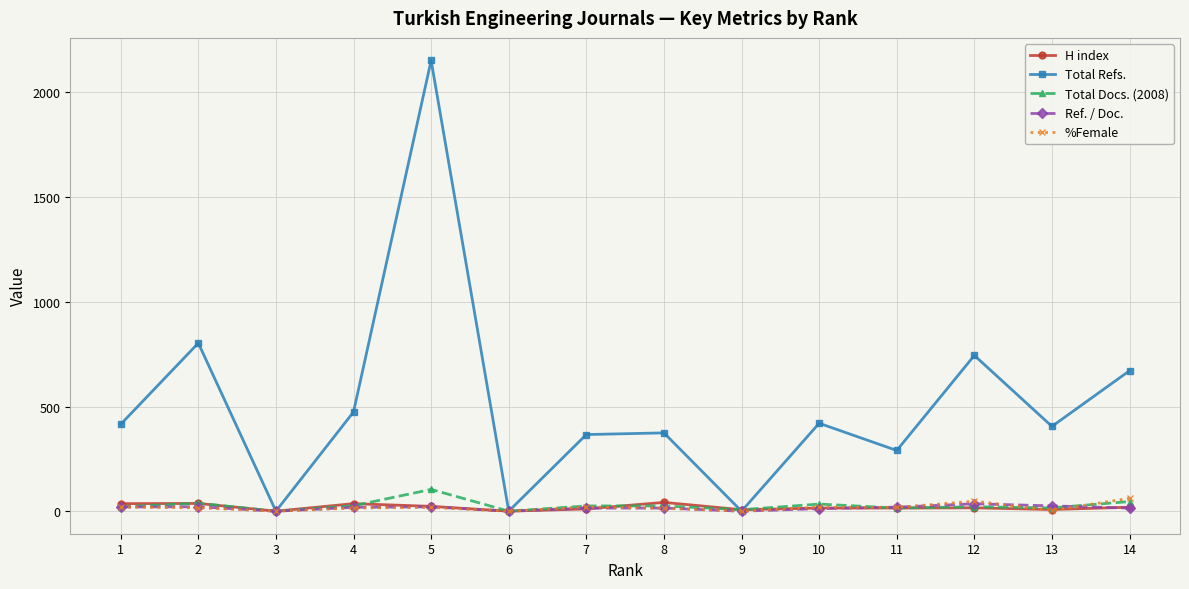

Which series has the largest total across all categories?

Total Refs.